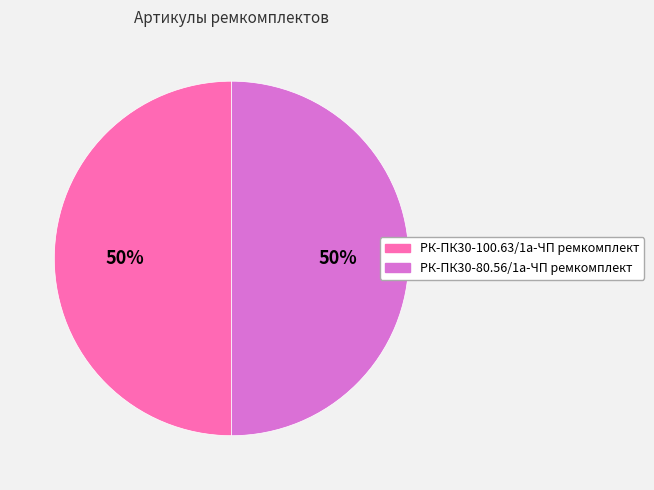

To the nearest percent, what is the combined percentage of РК-ПК30-100.63/1а-ЧП ремкомплект and РК-ПК30-80.56/1а-ЧП ремкомплект?

100%